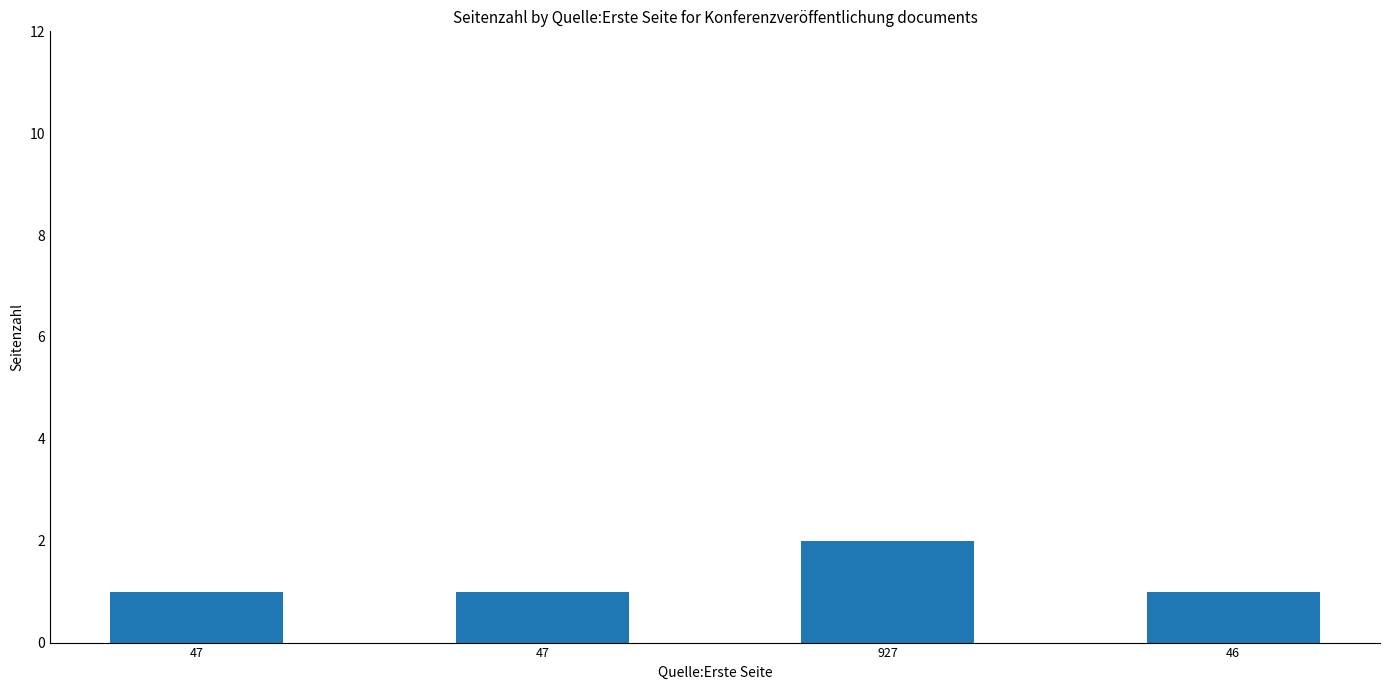

How many categories are shown in the chart?

4